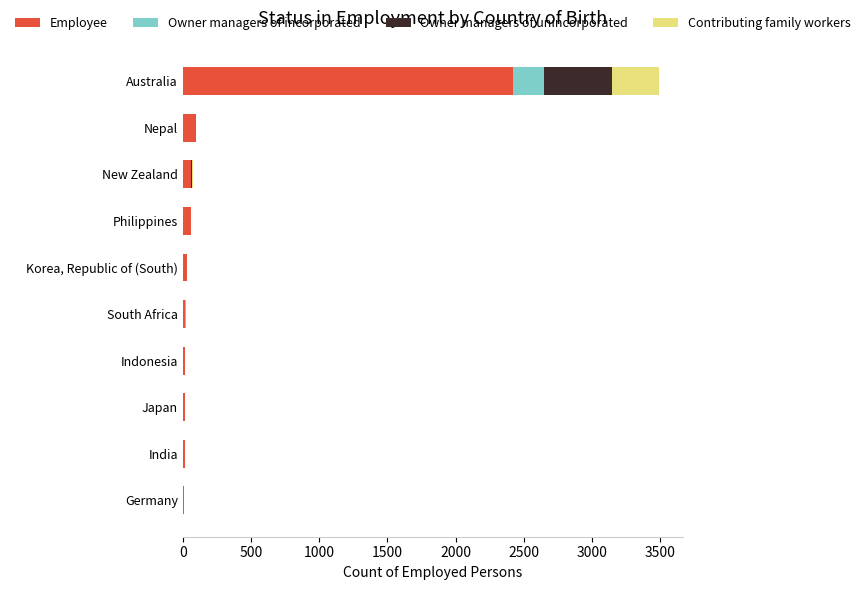

At which category is the sum across all series the highest?

Australia